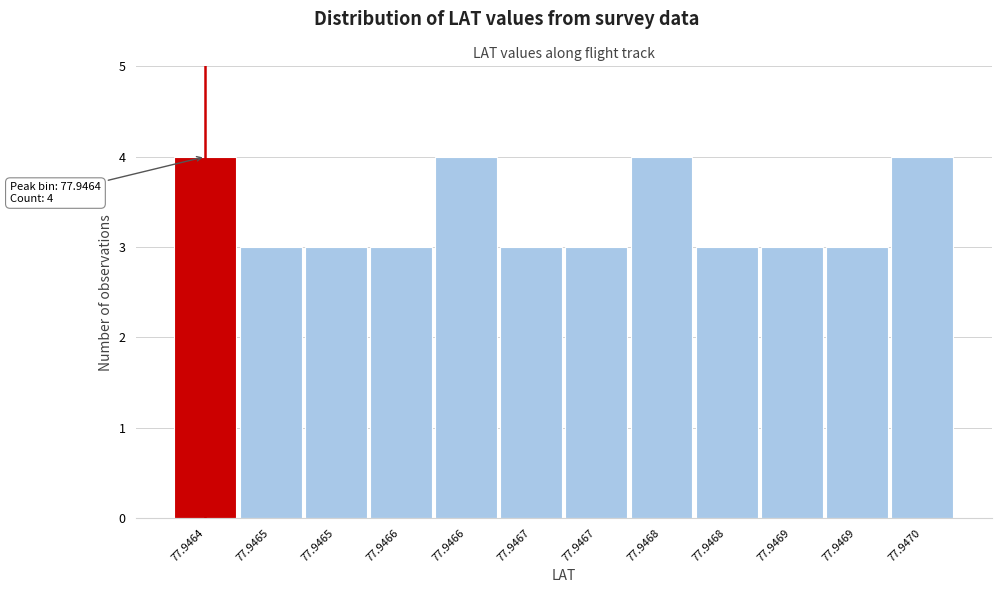

Count the number of data series in this chart.

1